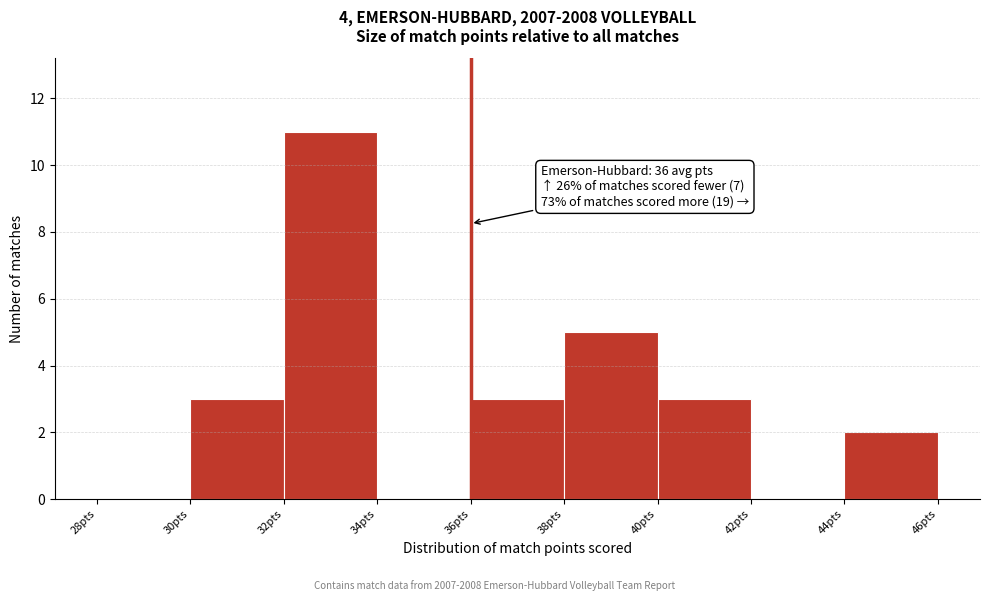

Over which range of the x-axis is the bar tallest?

32 to 34